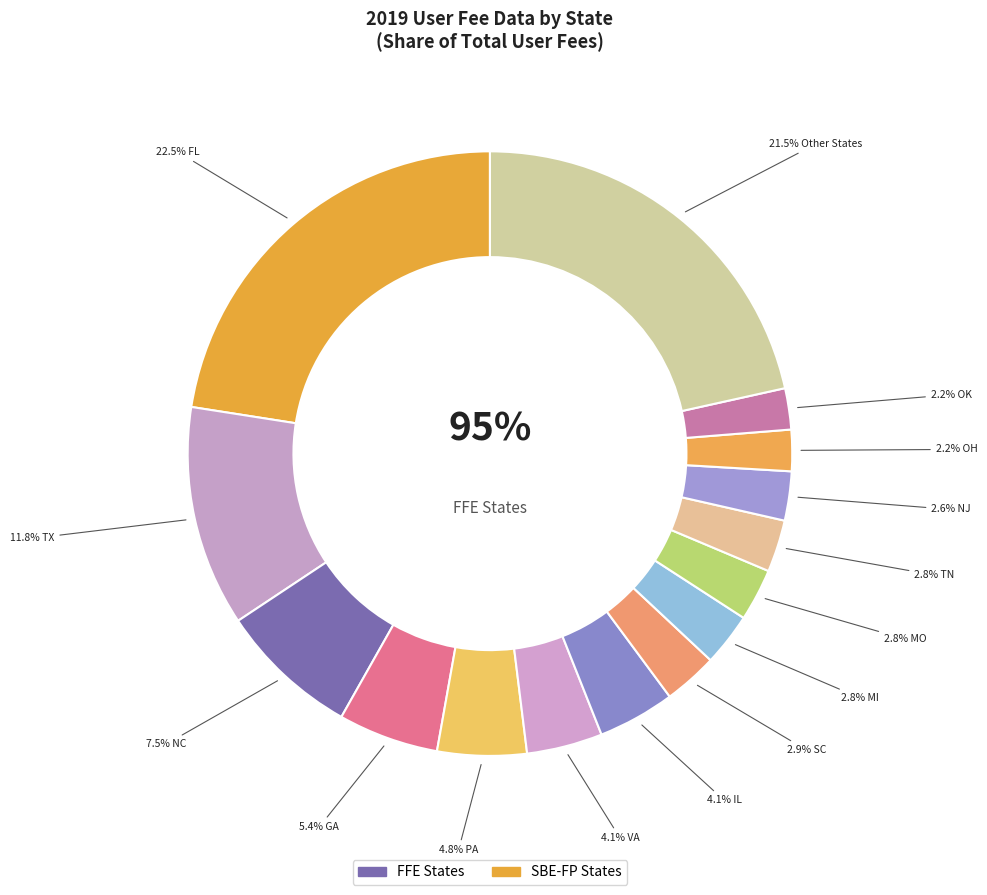

Which slice is the smallest?

OK